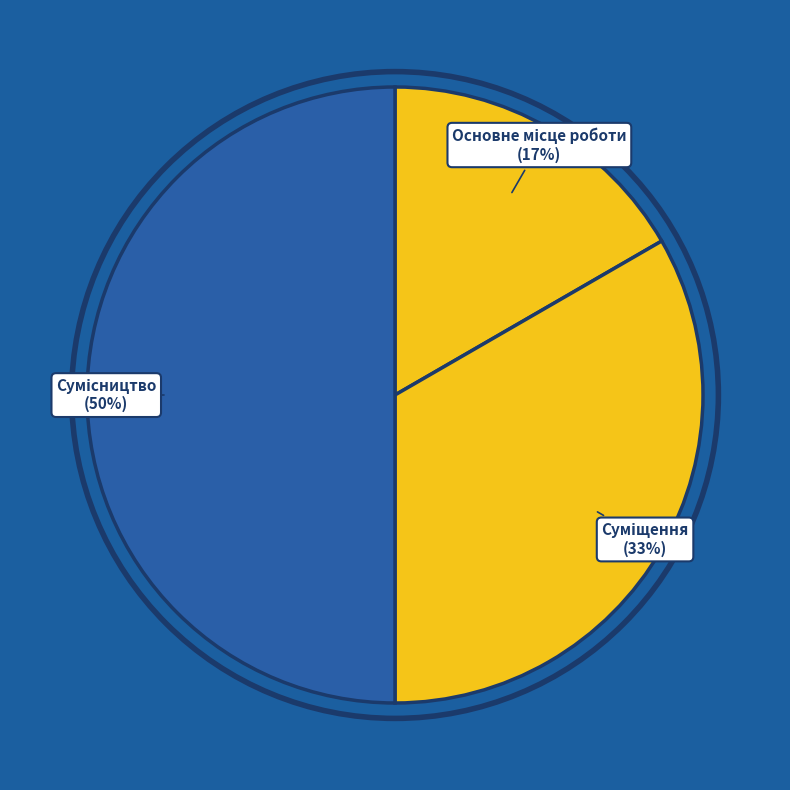

To the nearest percent, what is the difference between the largest and smallest slice percentages?

33%